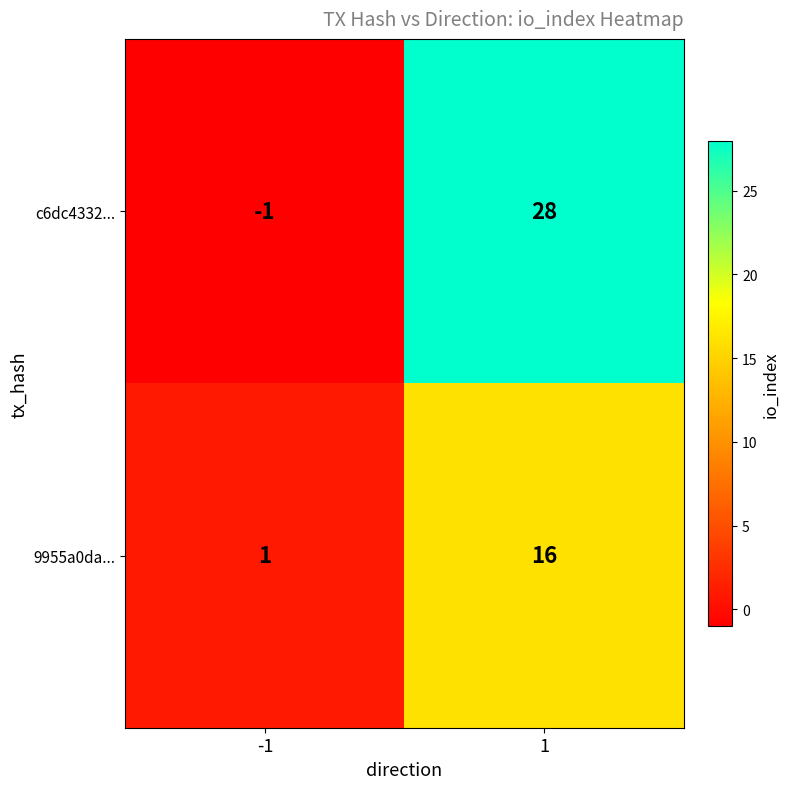

The value of c6dc4332... at 1 is 28. True or false?

True